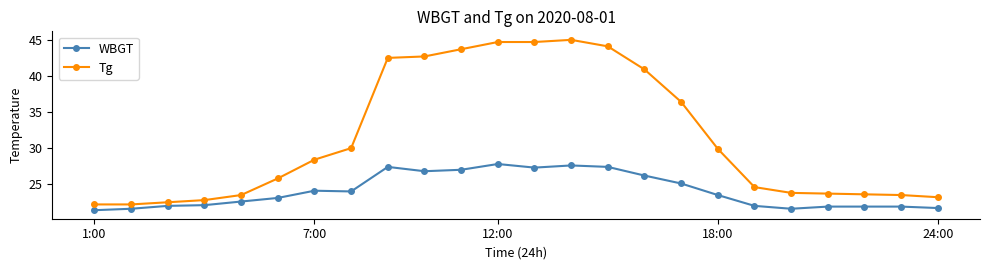

True or false: Tg and WBGT intersect in this chart.

False